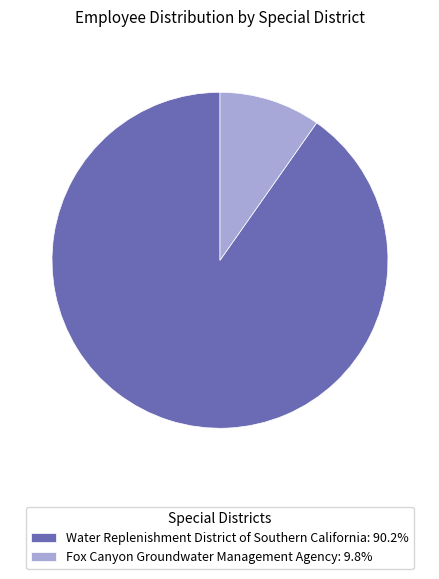

Is it true that Water Replenishment District of Southern California is 84% of the pie?

False